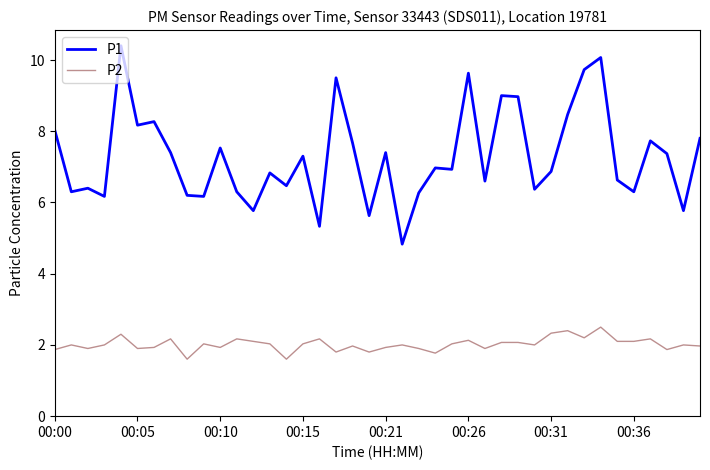

Which series has the largest total across all categories?

P1